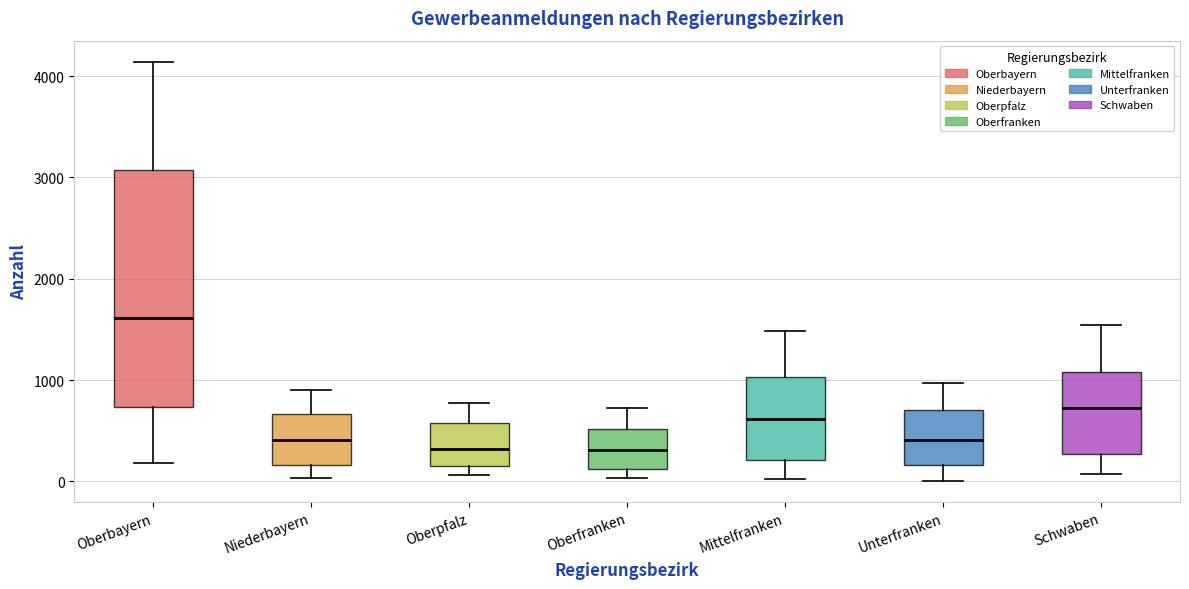

Where is the lower edge of the box for Oberfranken on the y-axis? The values are not printed on the chart, so give them approximately, as read against the axis.

100